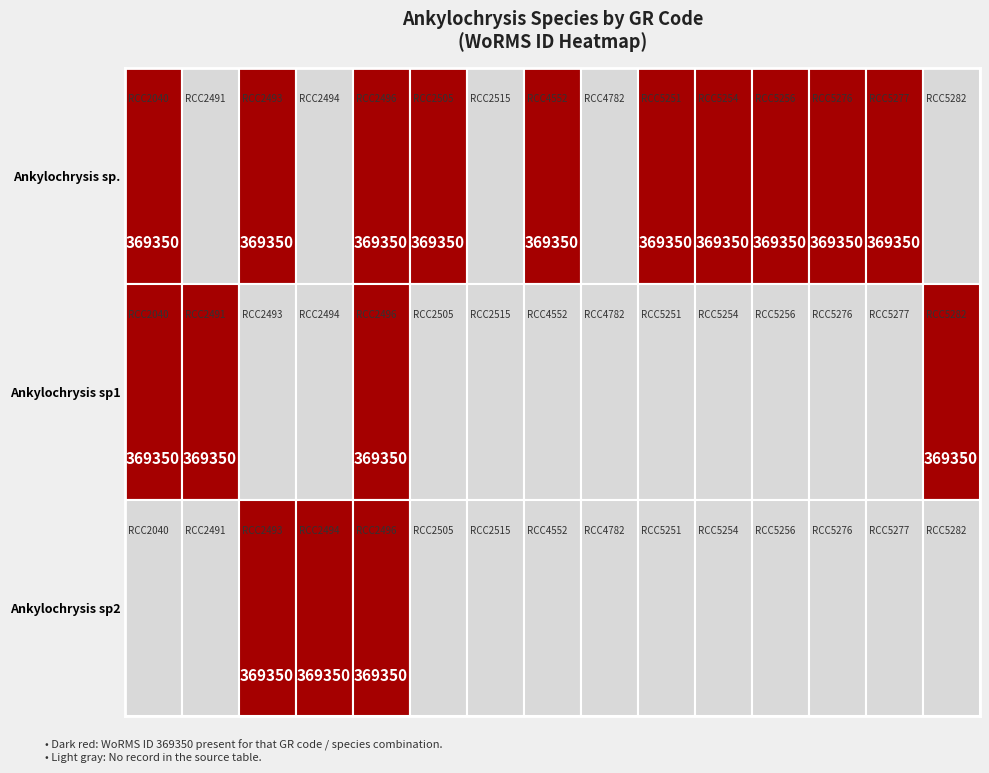

At which category does the chart reach its minimum across all series?

RCC2491